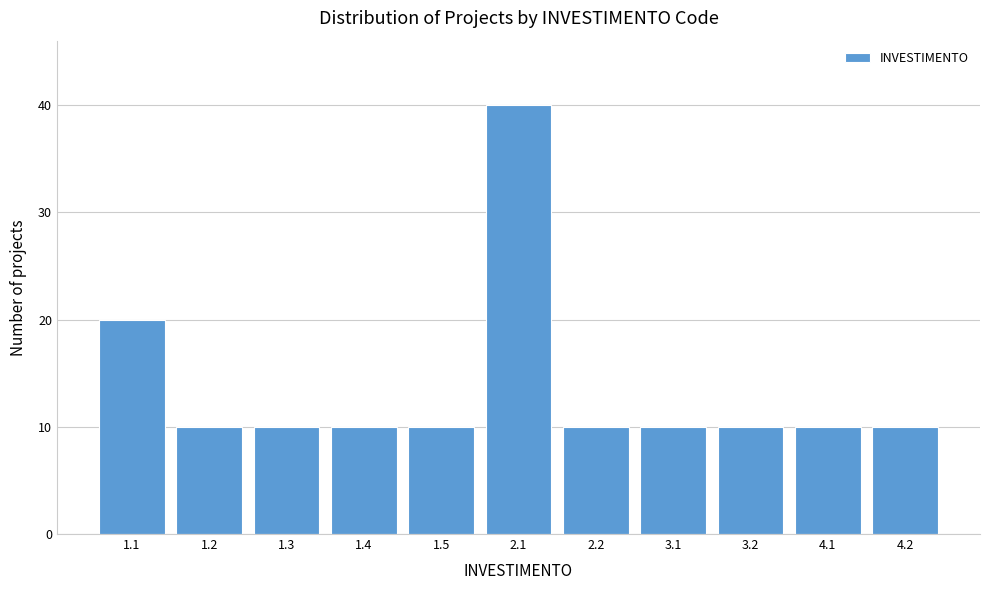

Reading left to right, transcribe all the data shown in this chart.

20	10	10	10	10	40	10	10	10	10	10